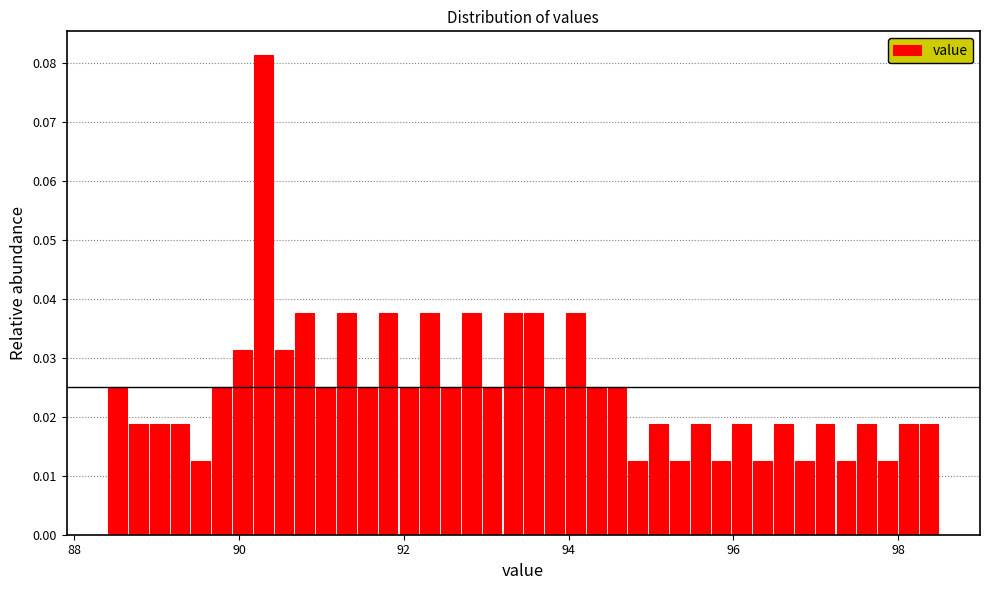

Around what value on the x-axis is the tallest bar? Give the approximate position of its centre, as read against the axis.

90.2